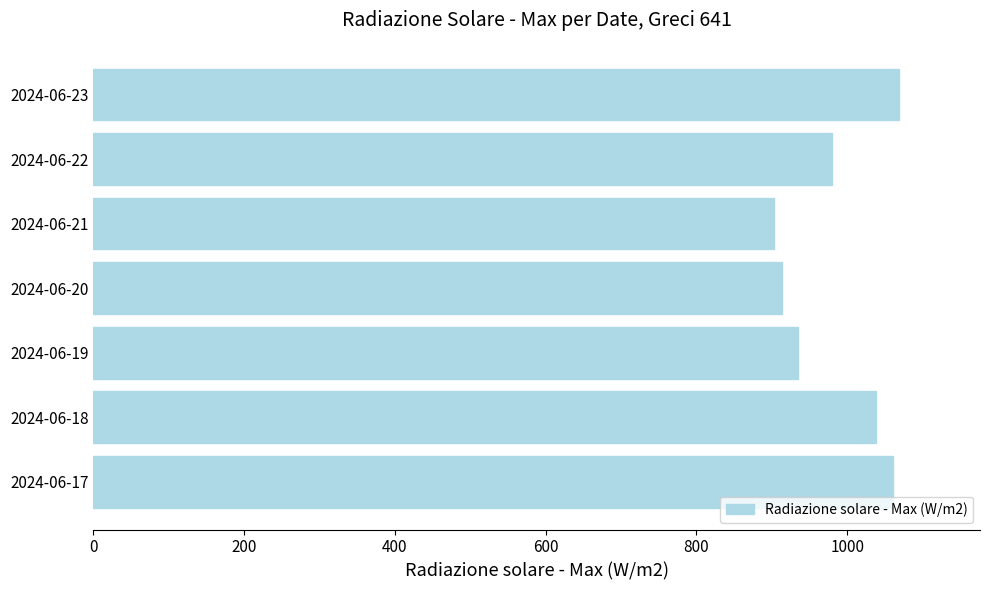

What is the sum of all values?

6898.7